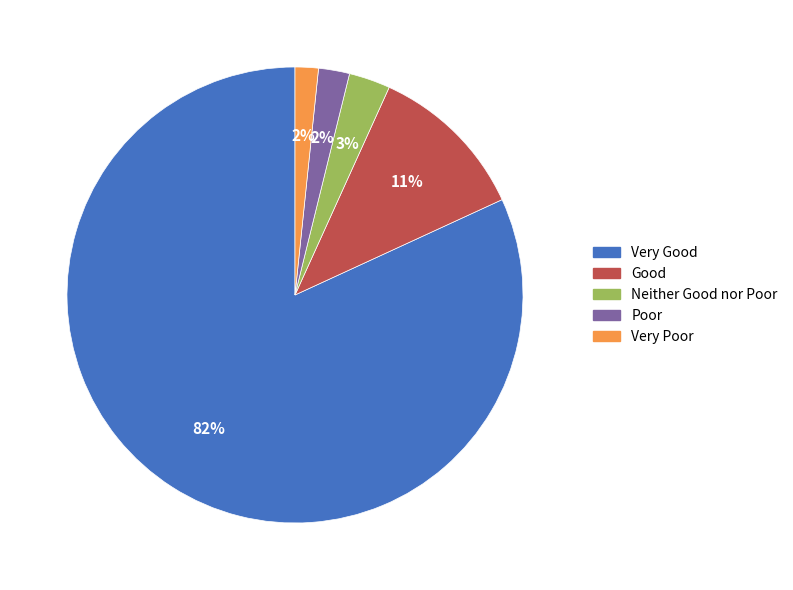

True or false: Good accounts for 11% of the total.

True